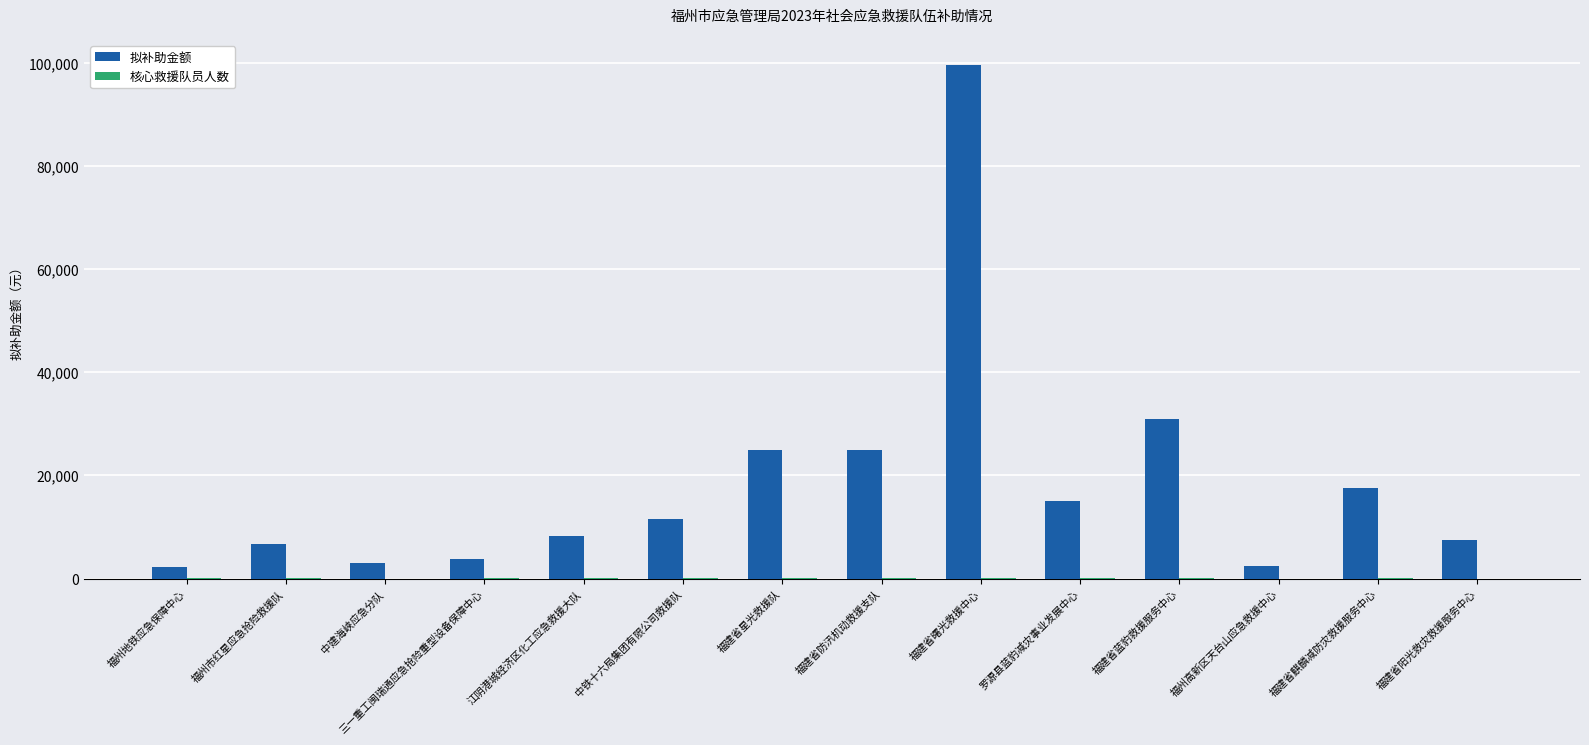

The 拟补助金额 series shows 3800 at 三一重工闽瑞通应急抢险重型设备保障中心. True or false?

True